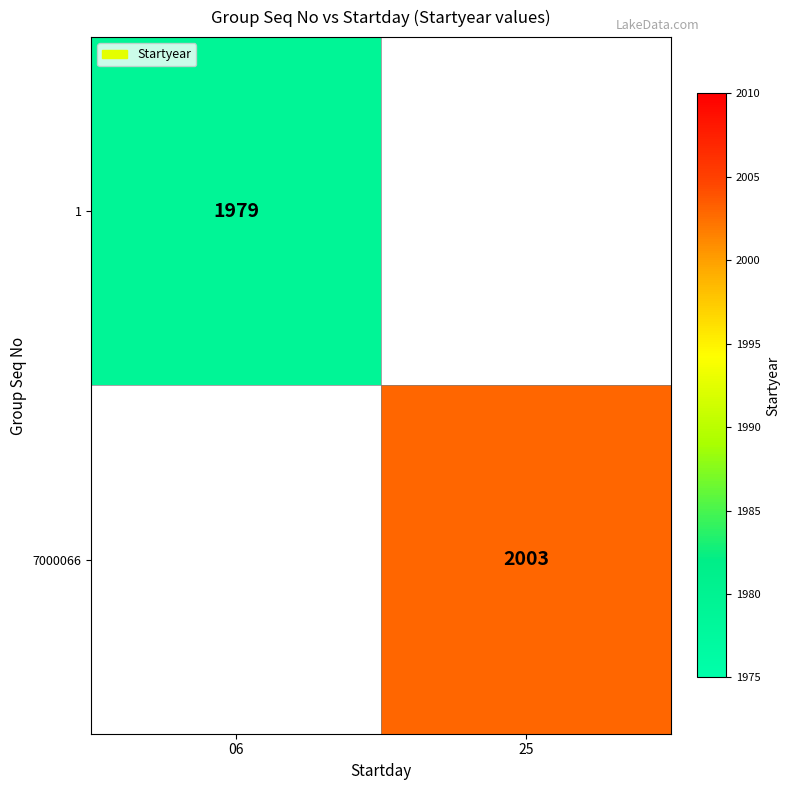

The value of 1 at 06 is 3431. True or false?

False